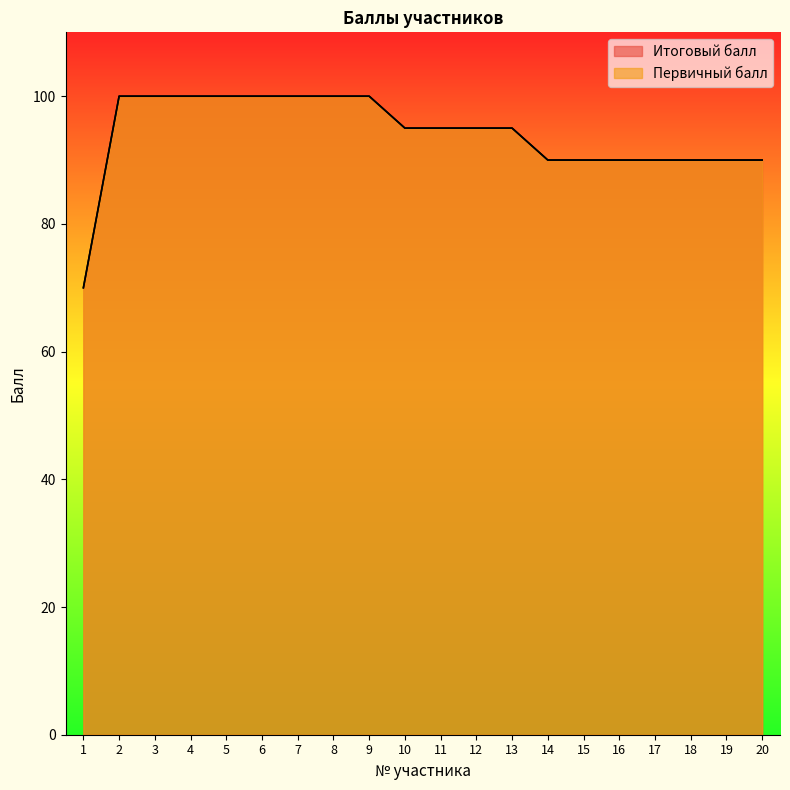

Which series changed the most between 12 and 18?

Итоговый балл